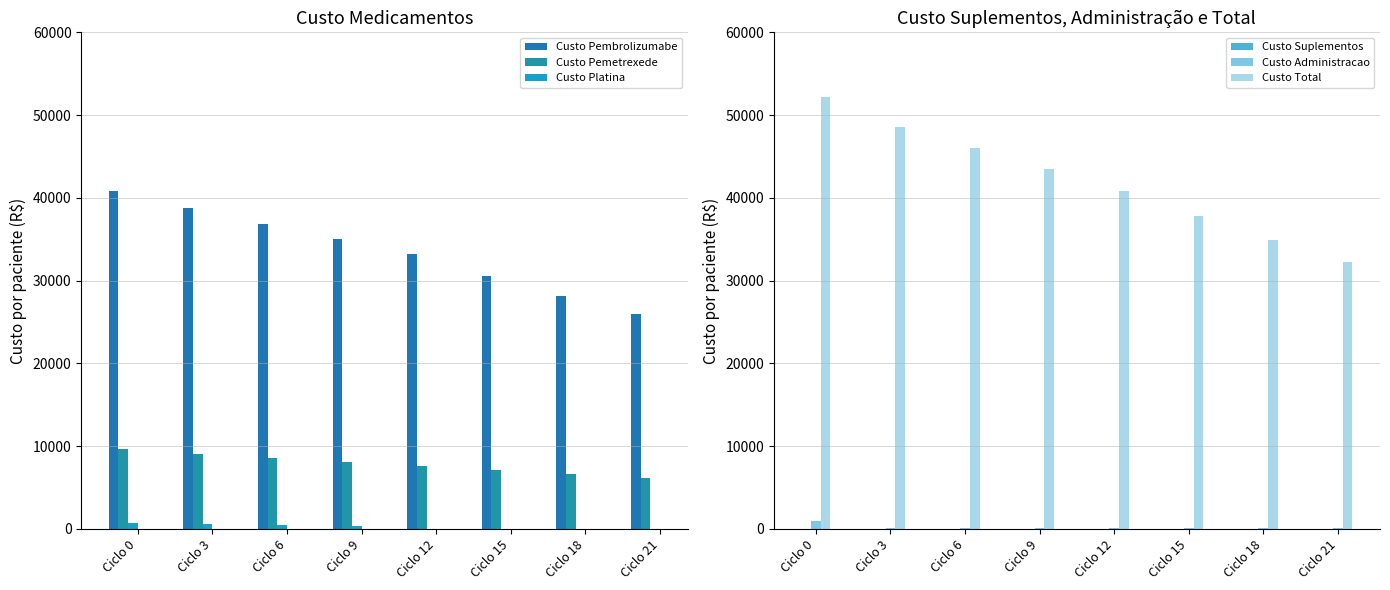

Count the number of data series in this chart.

6